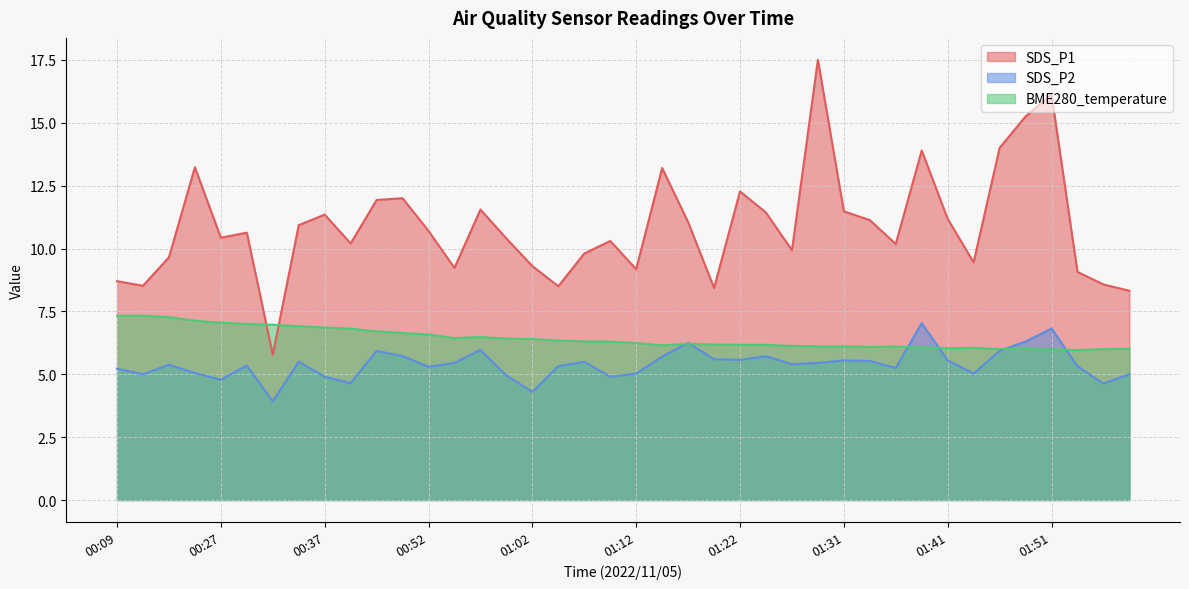

What is the label of the 28th point from the left?

01:29